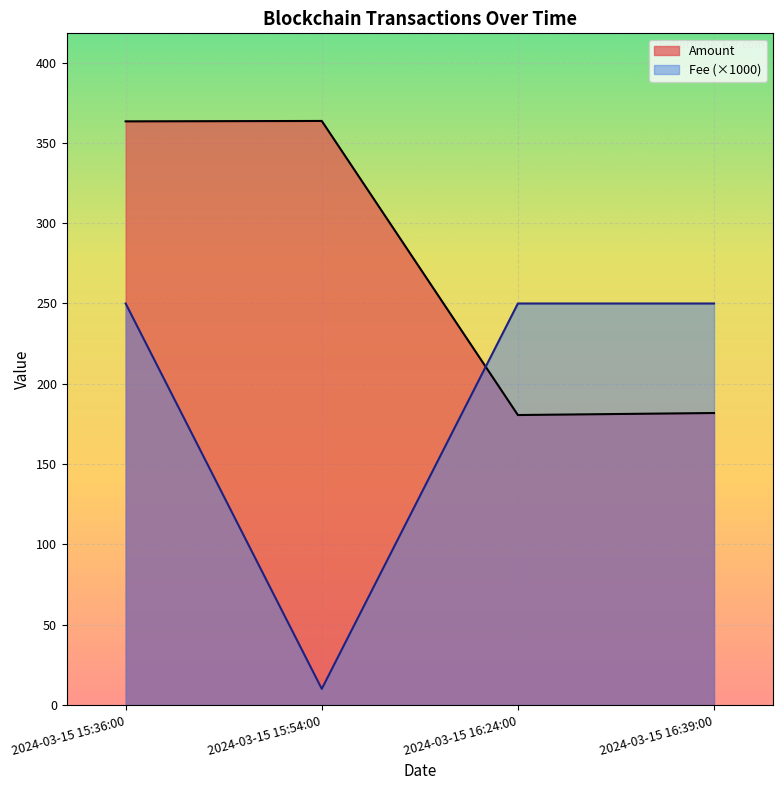

After their last crossing, which series has the higher values: Fee or Amount?

Fee